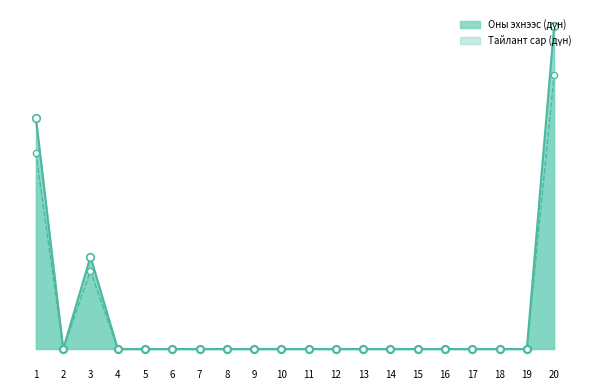

At how many categories does at least one series exceed 2118026?

2